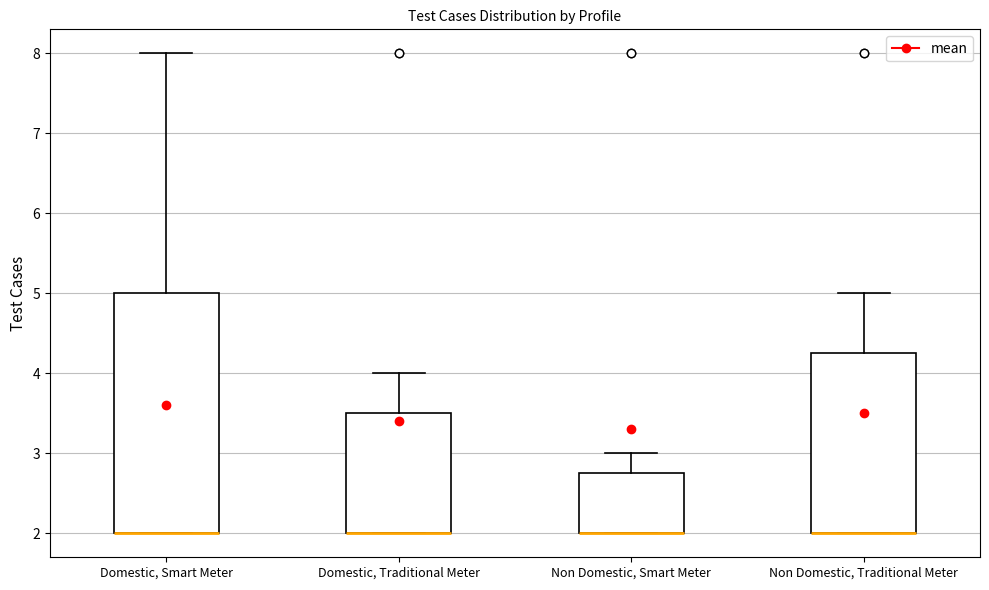

Where does the upper whisker of the box for Domestic, Smart Meter end on the y-axis? The values are not printed on the chart, so give them approximately, as read against the axis.

8.0